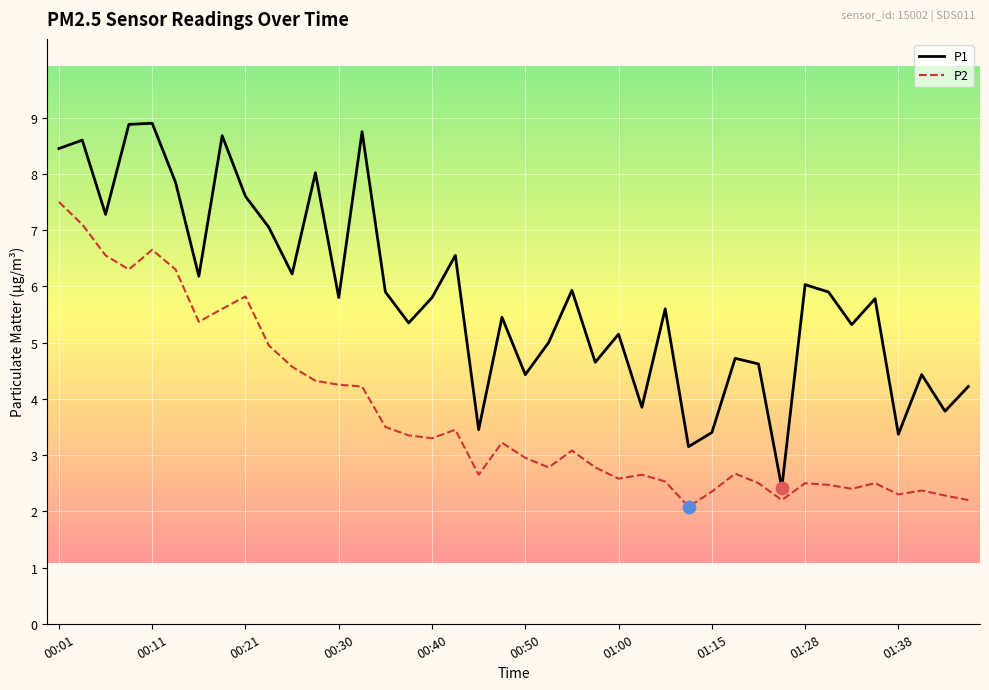

Which series has the largest total across all categories?

P1